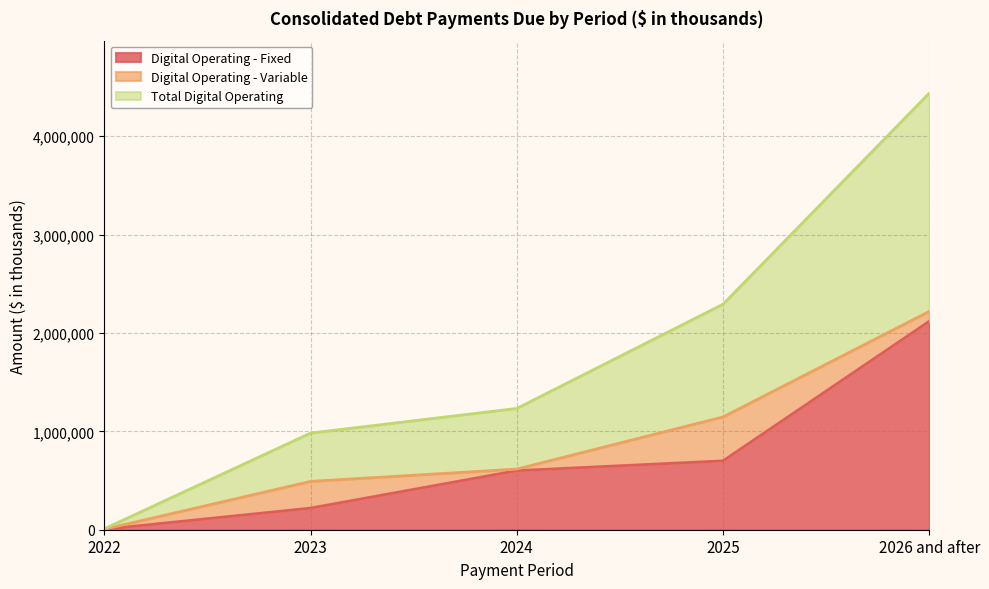

Is the value of Digital Operating - Fixed at 2024 greater than the value of Total Digital Operating at 2023?

Yes